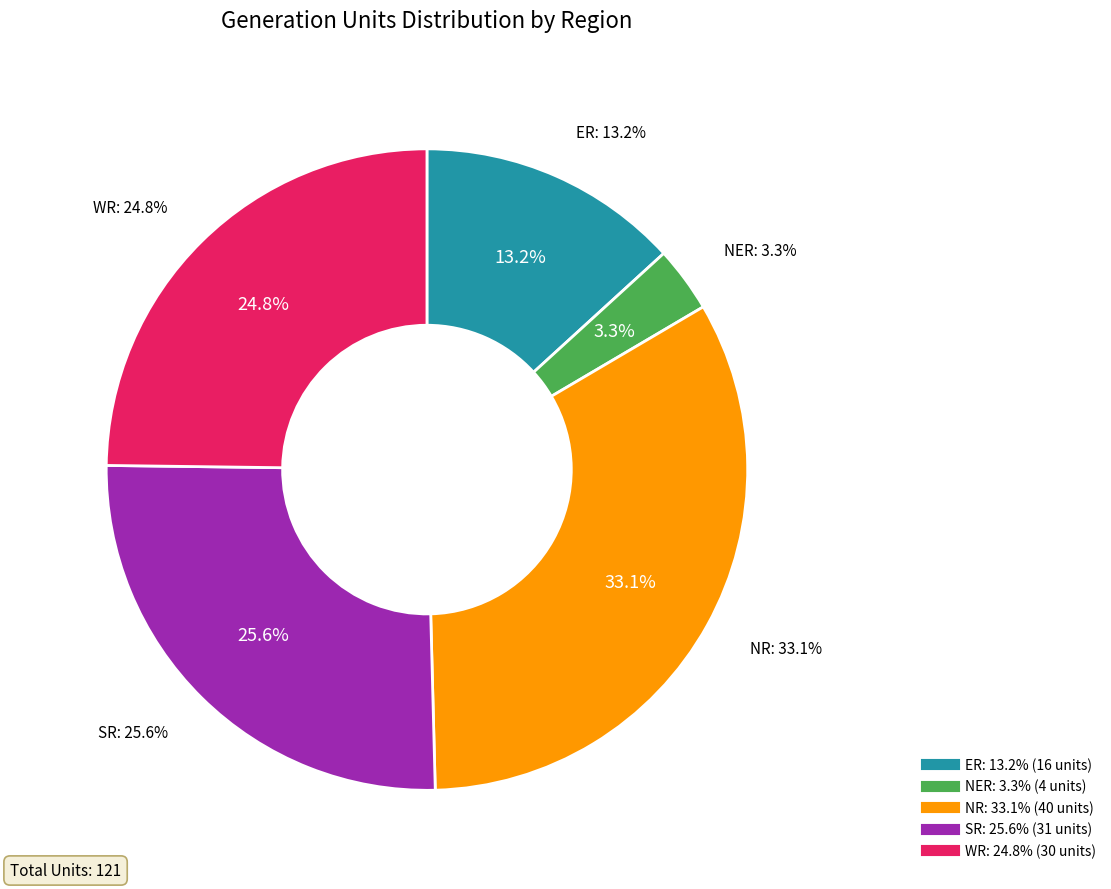

Does NER account for over 50% of the chart?

No